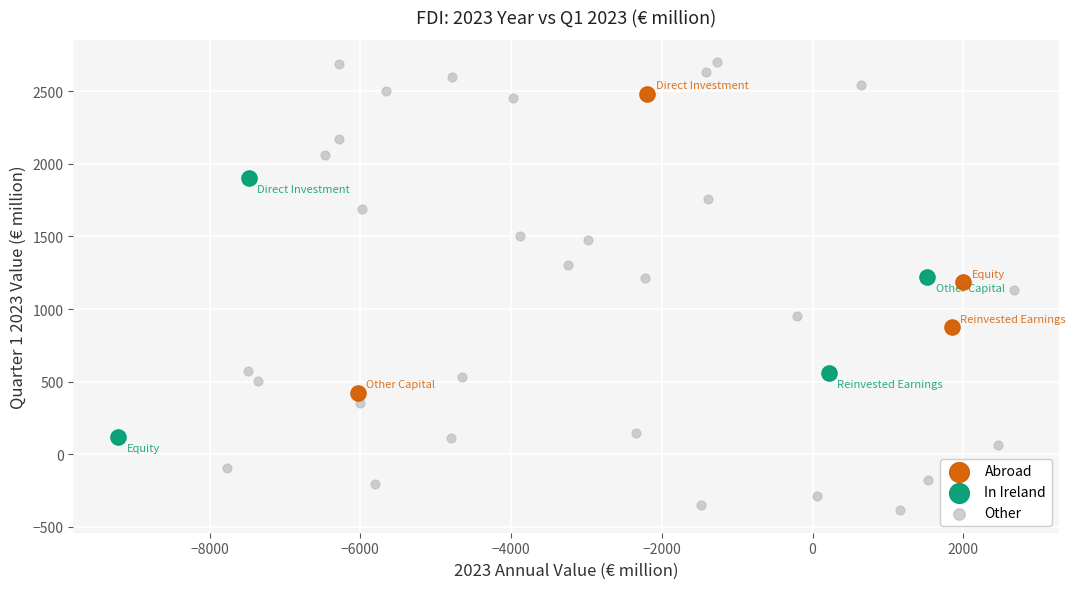

Which series contains the highest Y value?

Other